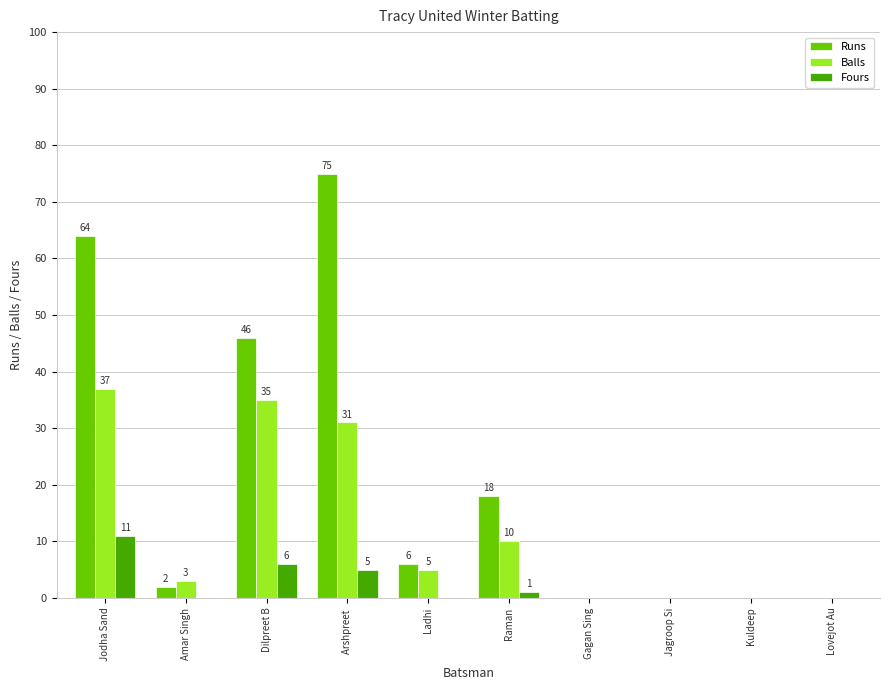

Which series has the widest spread of values?

Runs